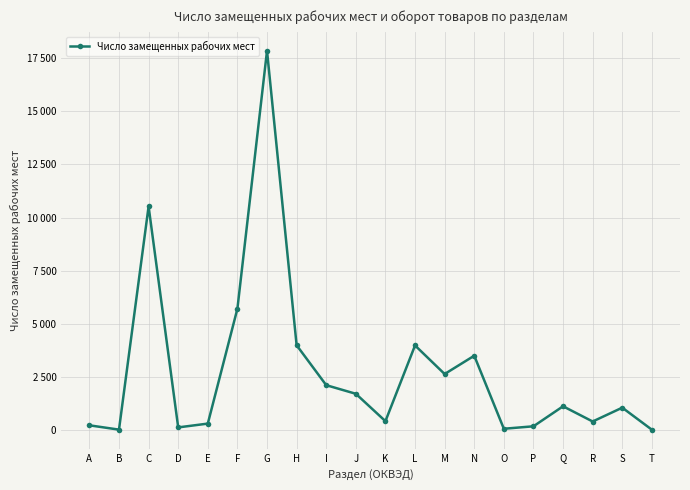

Is it true that the value at C is 10524?

True